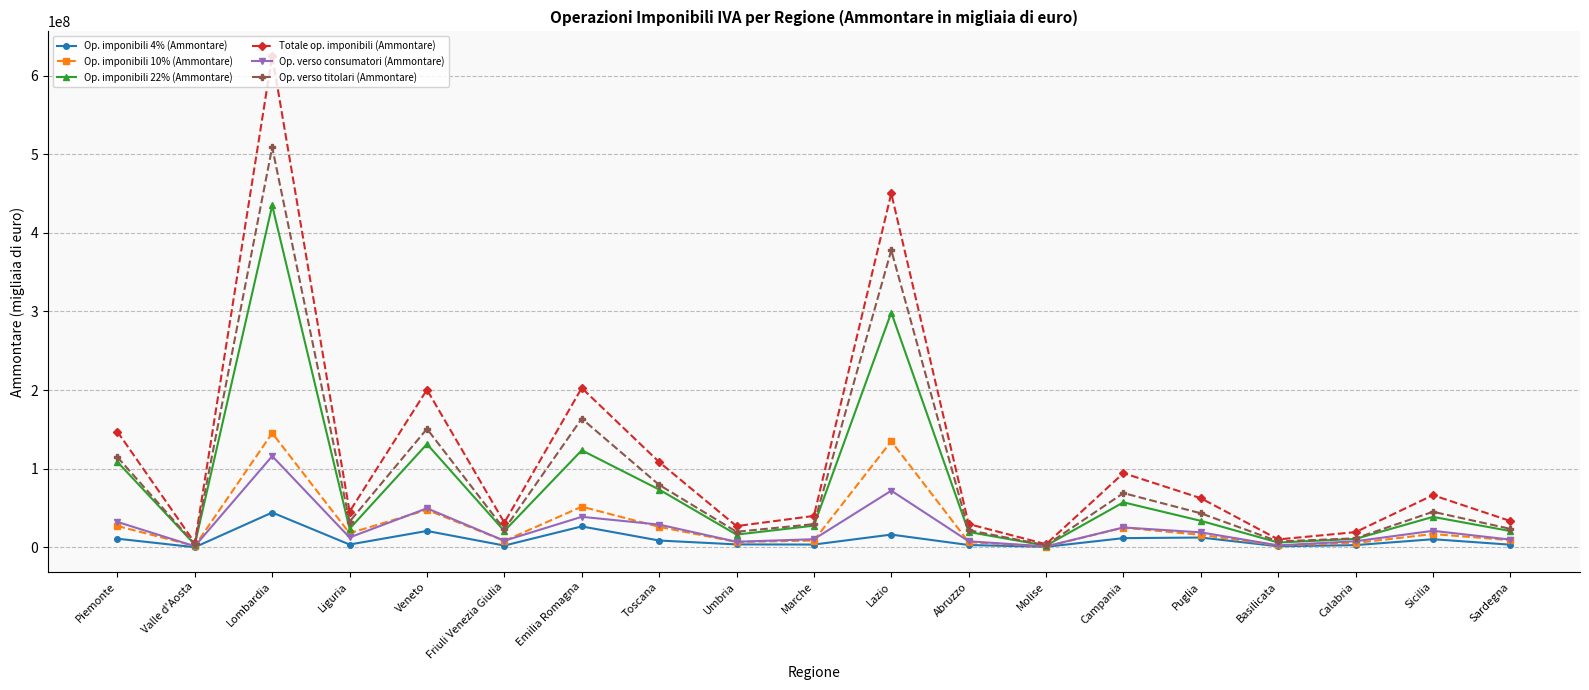

Is it true that Op. imponibili 22% (Ammontare) equals 221492653 at Emilia Romagna?

False